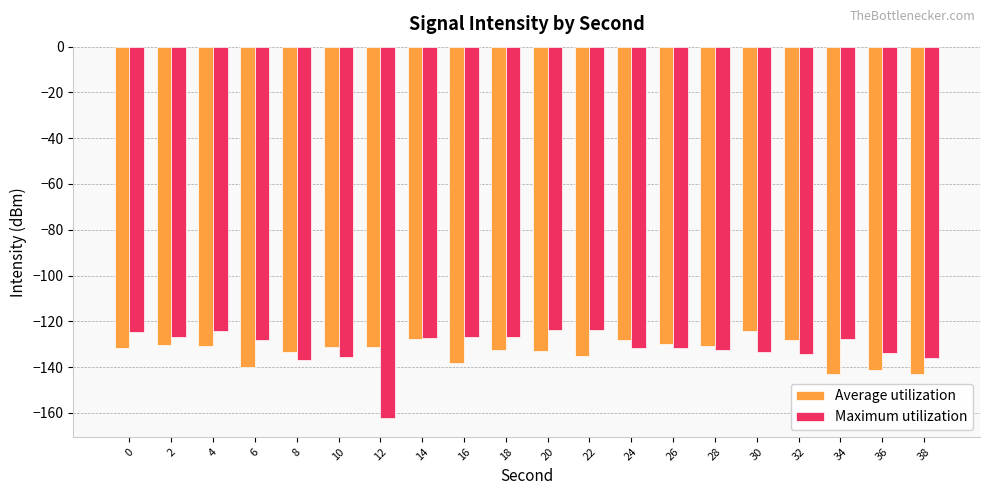

Rank the series at 0 from highest to lowest value.

Maximum utilization, Average utilization